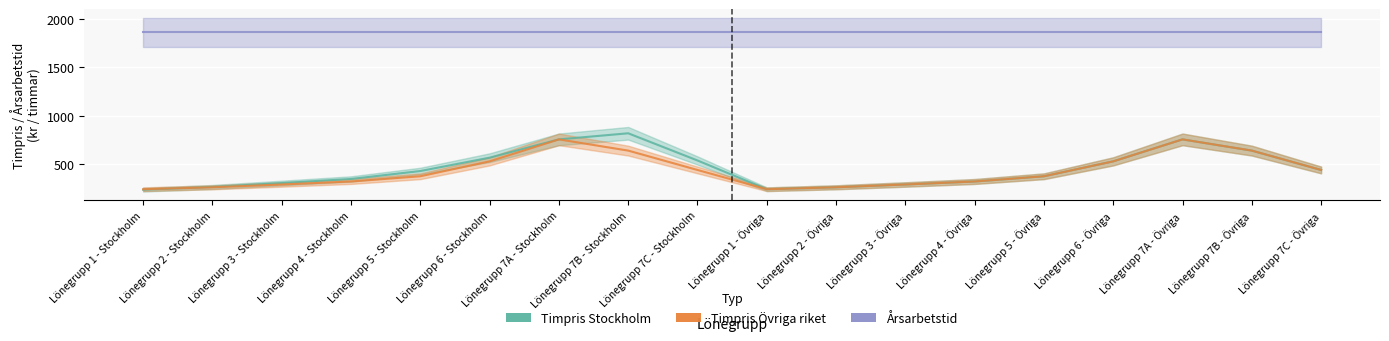

How many values in the Timpris Stockholm series are below 427?

9